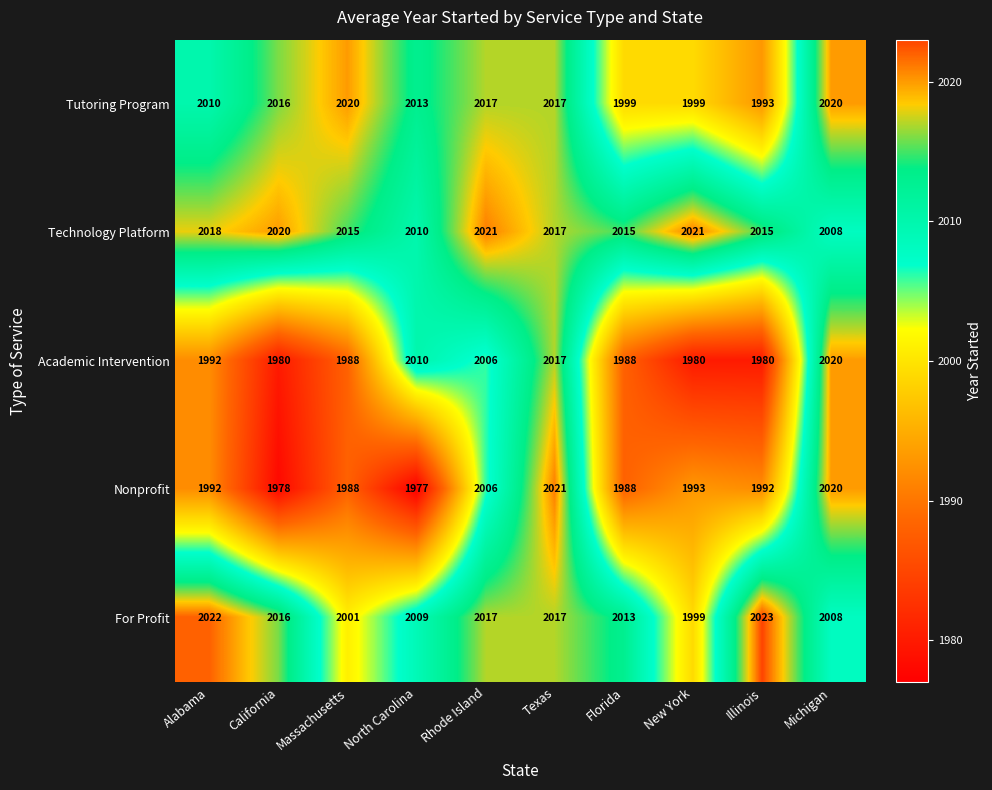

True or false: For Profit has a value of 1999 at New York.

True